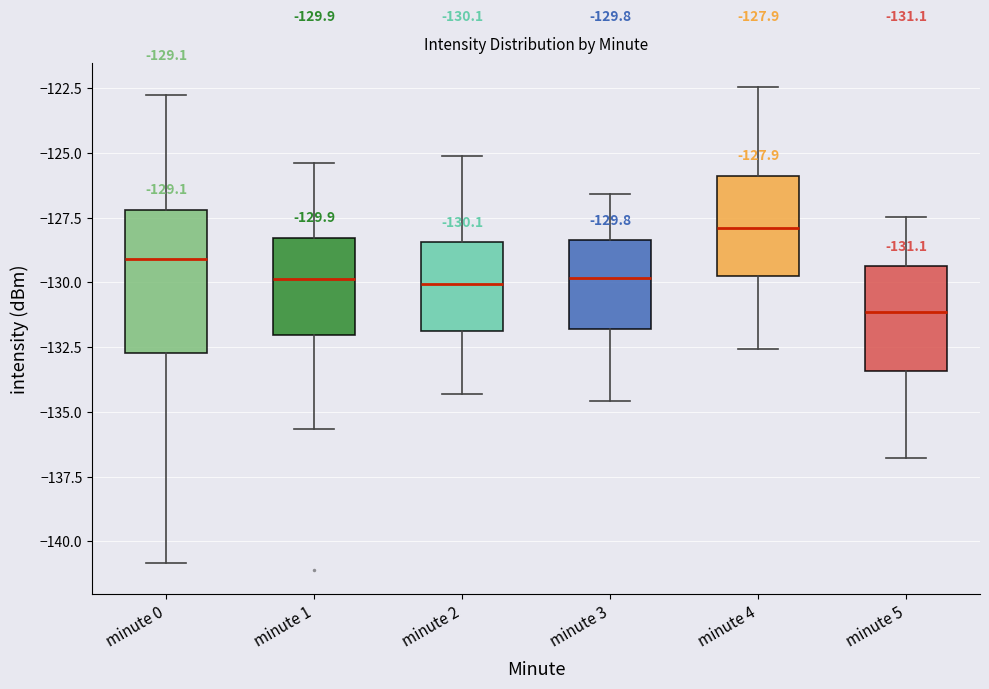

Which box is the tallest, from its lower edge to its upper edge?

minute 0